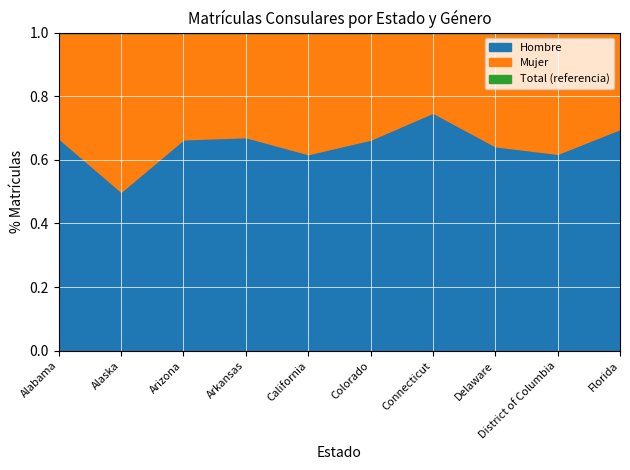

What is the minimum value for Hombre?

0.5